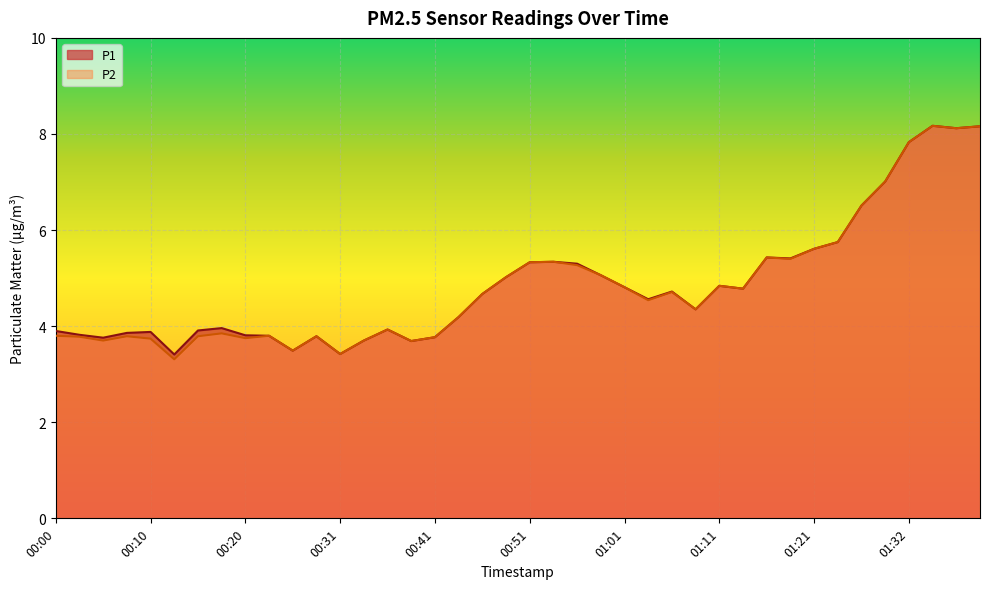

What is the average value of the P2 series?

4.8